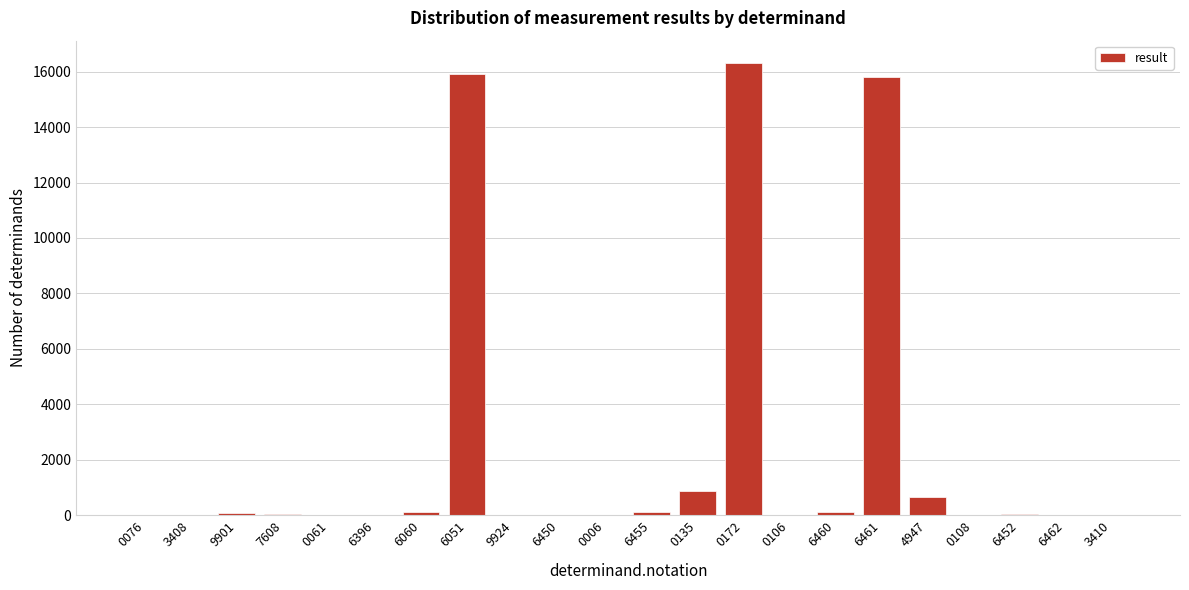

What is the change in value from 6051 to 4947?

-15232.0